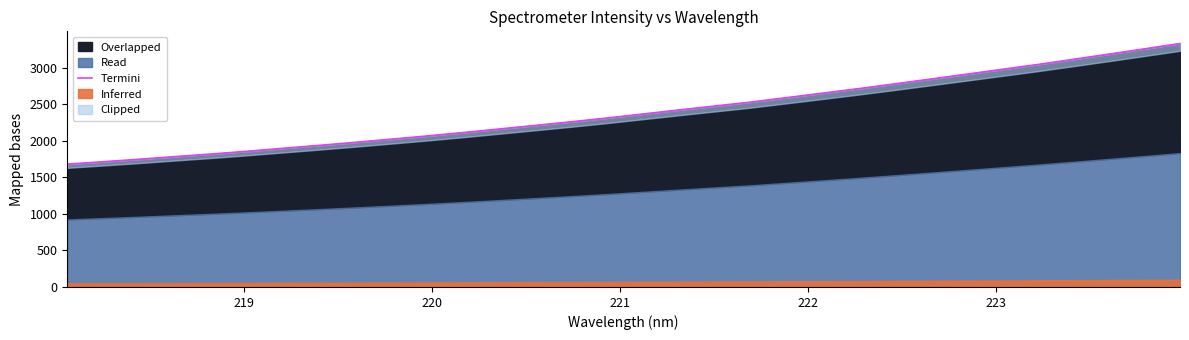

Reading left to right, list all the values displayed in this chart.

1680.9	1714.2	1747.7	1784.4	1819.3	1857.2	1897.5	1937.5	1979.0	2022.1	2066.0	2112.3	2160.7	2209.7	2259.1	2310.7	2365.6	2421.0	2474.7	2528.6	2589.2	2650.5	2712.1	2776.7	2842.4	2908.8	2975.7	3042.6	3113.4	3185.4	3258.1	3332.0